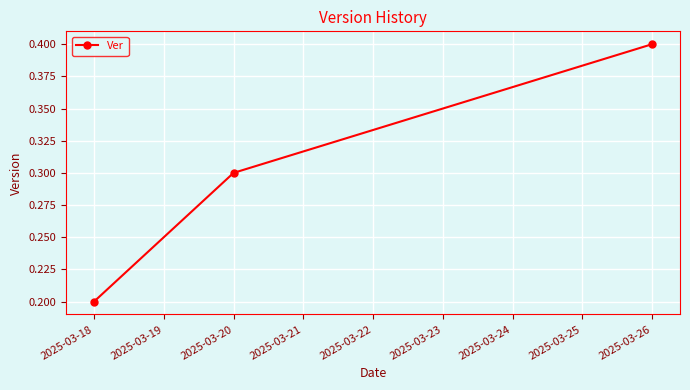

Count the values in the range 0 to 1.

3